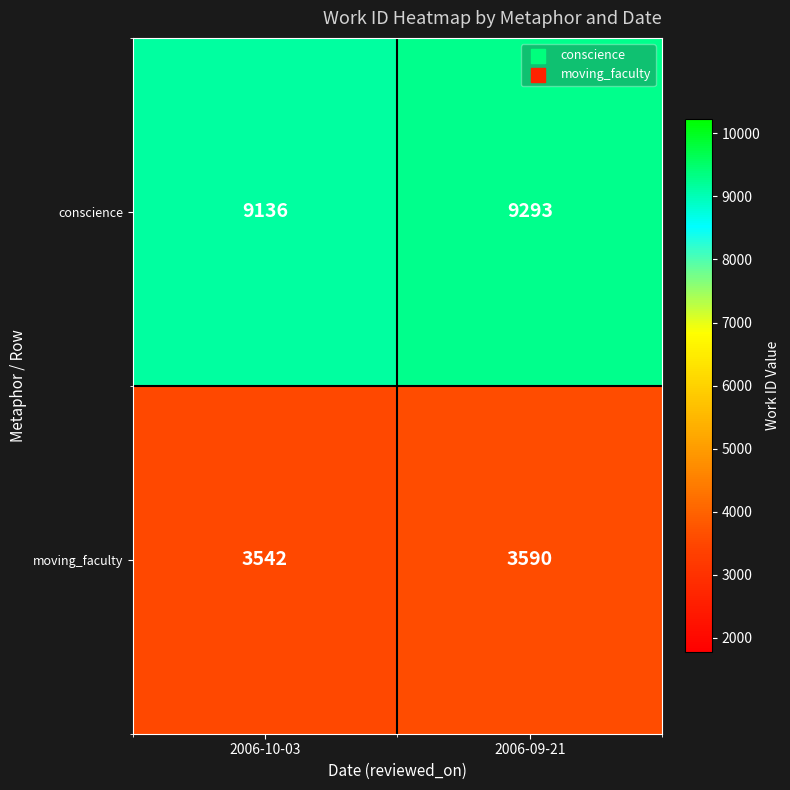

Is it true that moving_faculty equals 1992 at 2006-10-03?

False